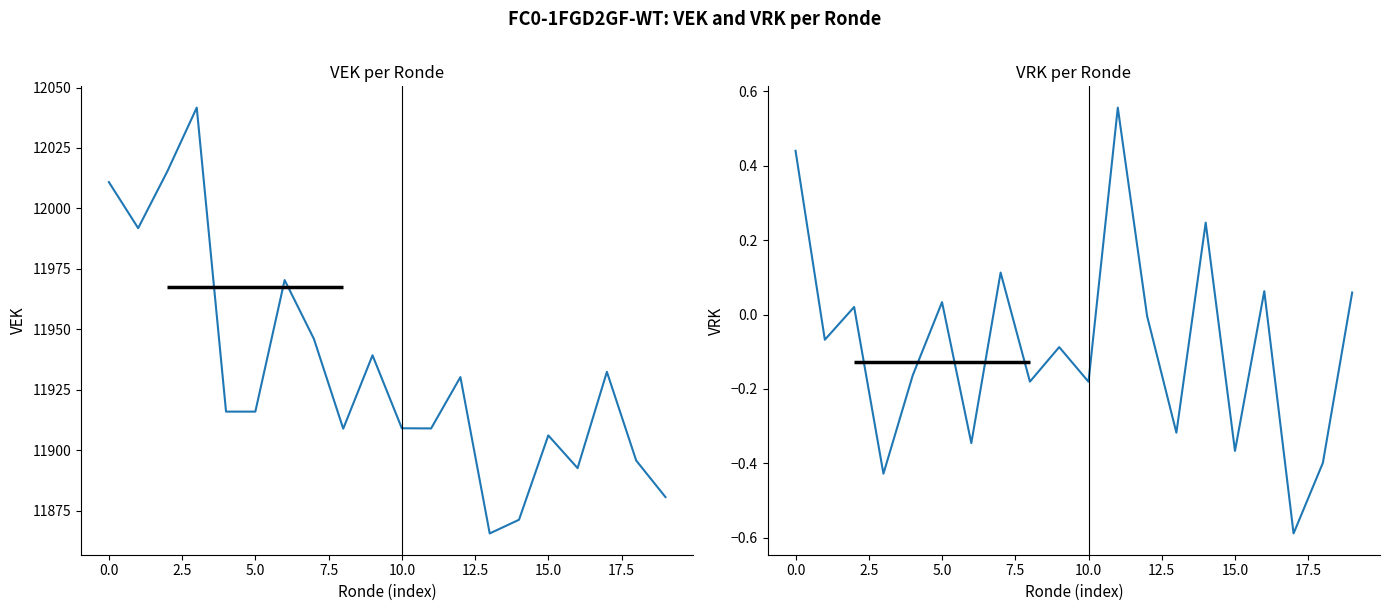

Which has a higher value, 12 or 19?

12